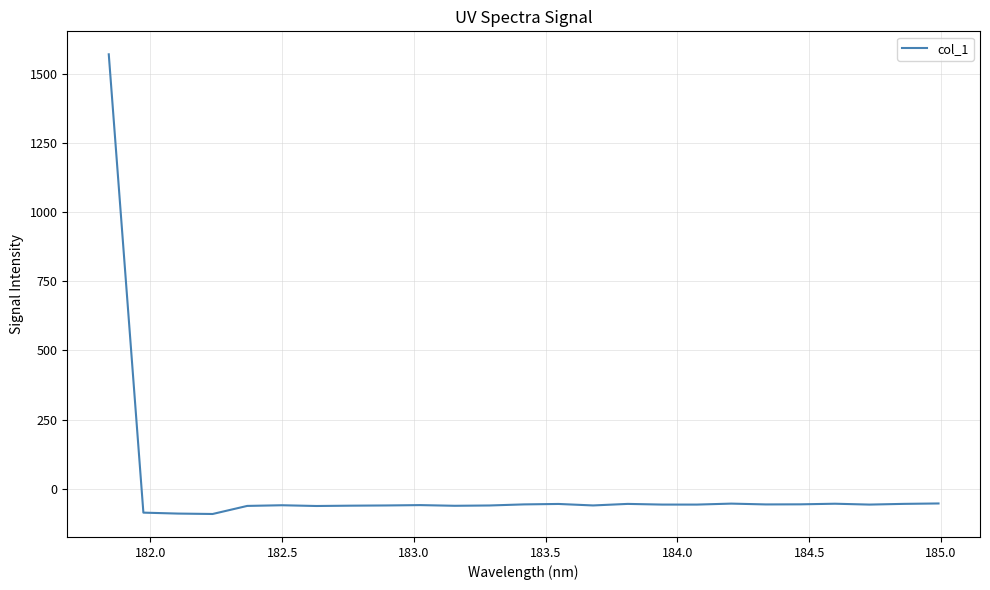

What is the maximum value shown in the chart?

1570.9